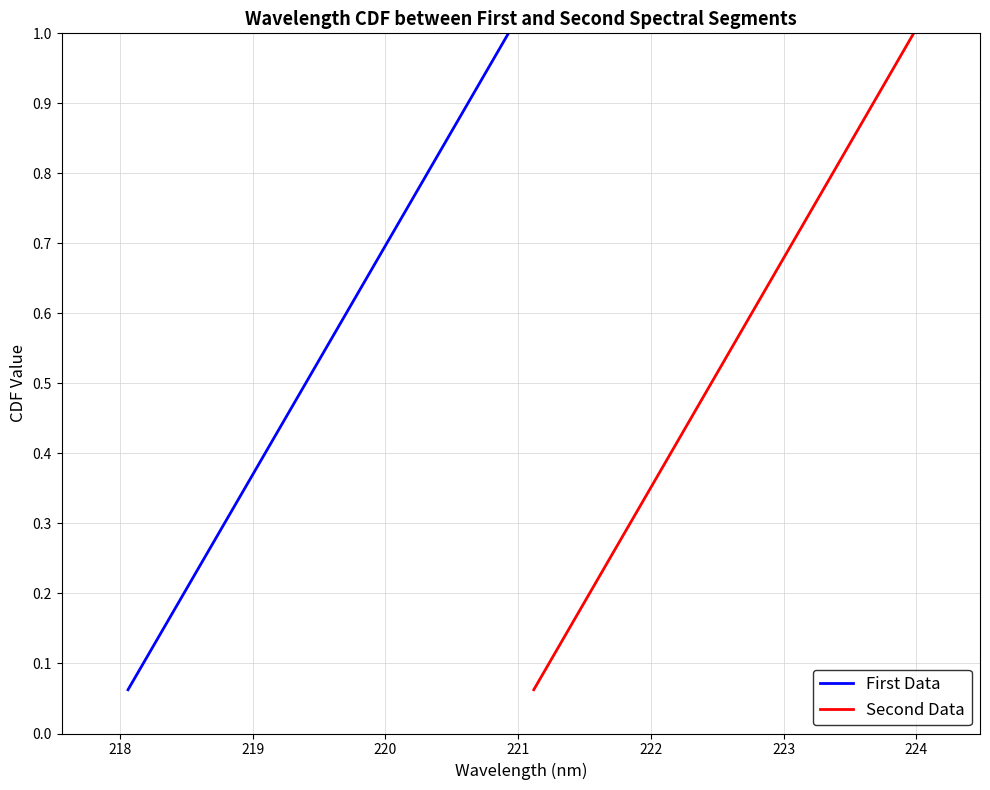

True or false: Second Data and First Data intersect in this chart.

False